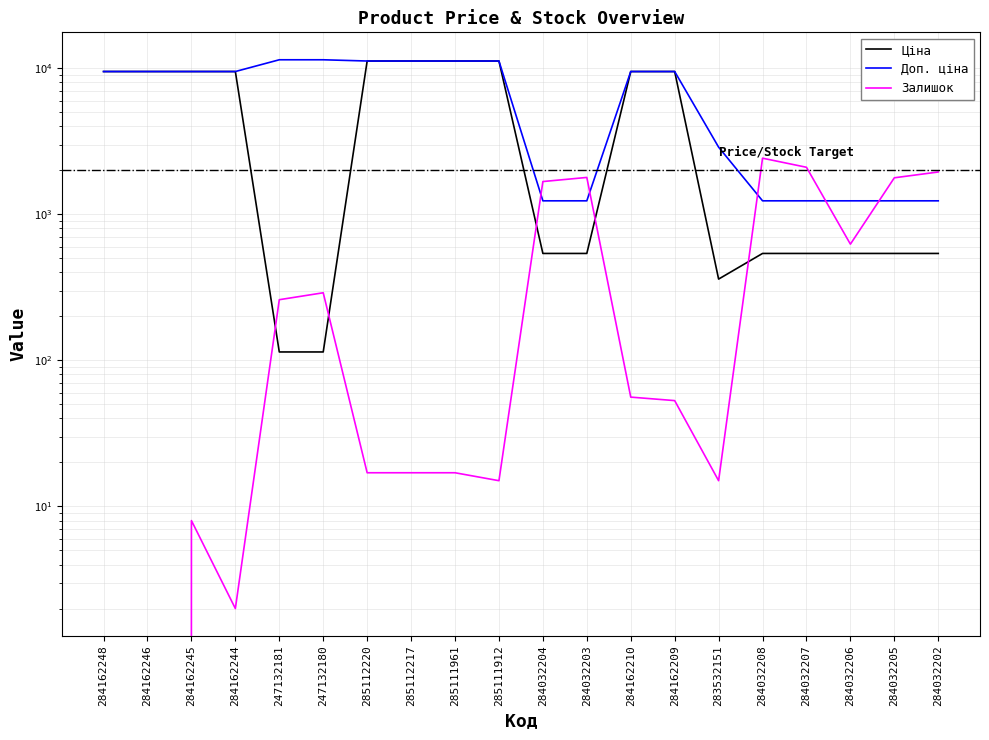

Where is the first local minimum for Залишок?

284162244